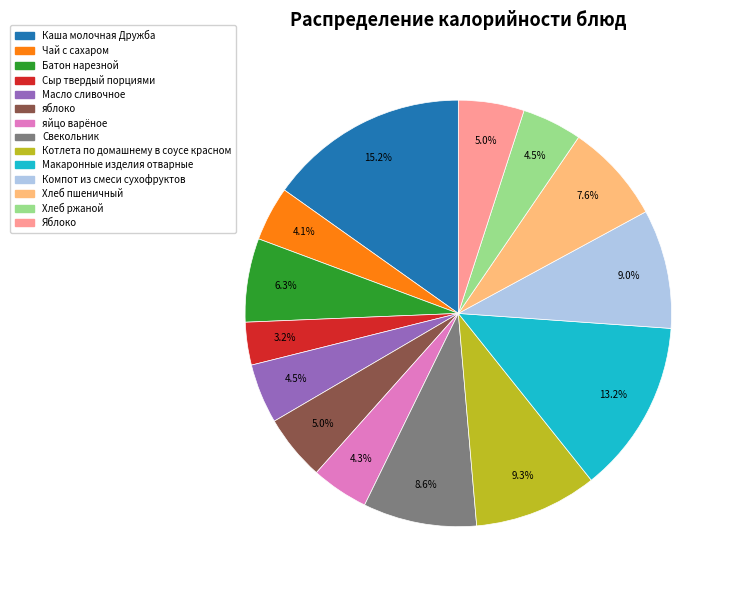

Approximately how many times larger is the value at Каша молочная Дружба compared to Батон нарезной?

2.4